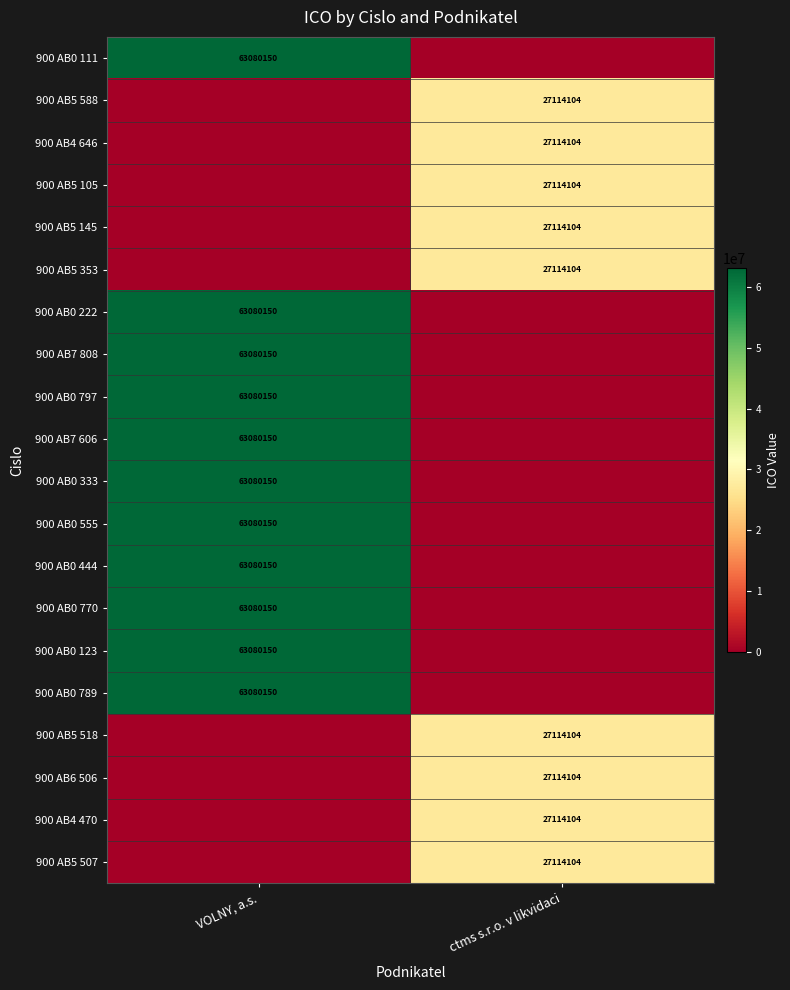

What is the average value of the 900 AB5 507 series?

13557052